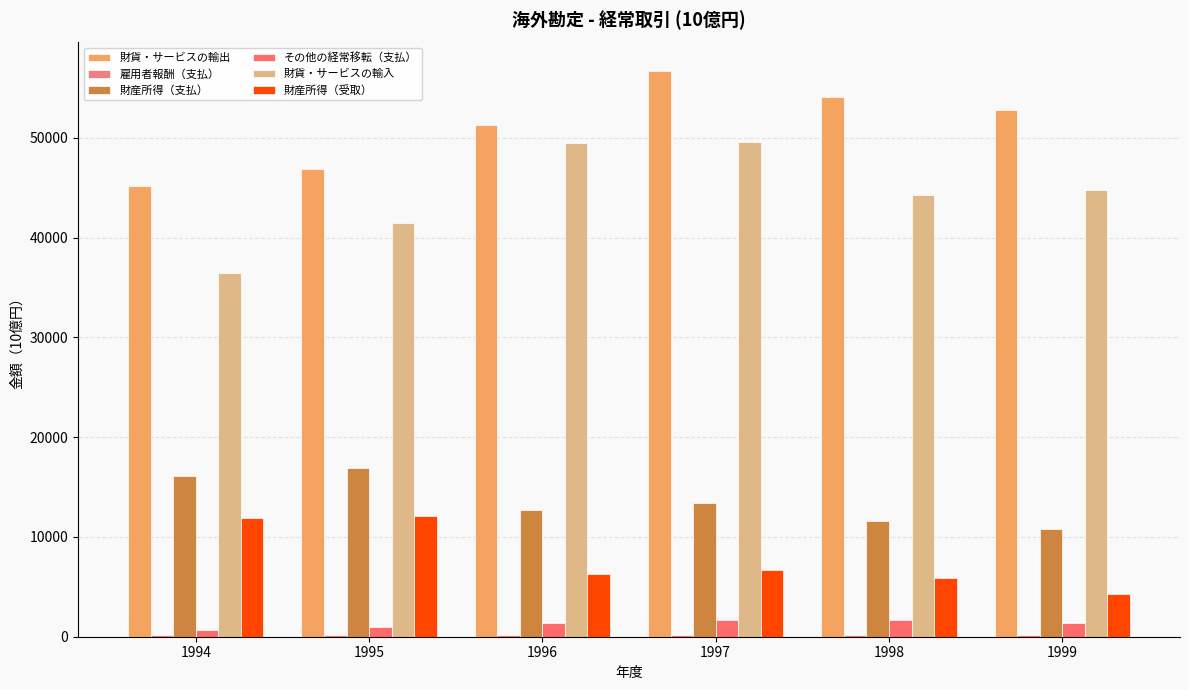

What is the difference between the 雇用者報酬（支払） values at 1994 and 1997?

24.0